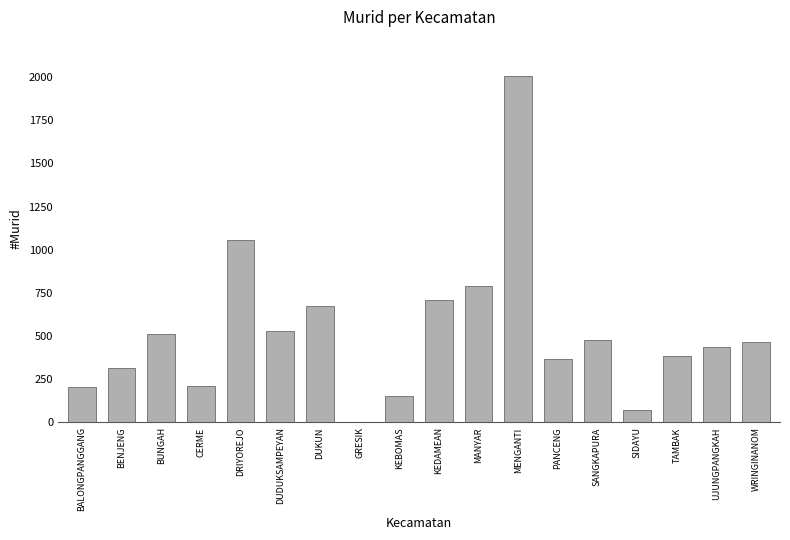

What is the sum of all values?

9367